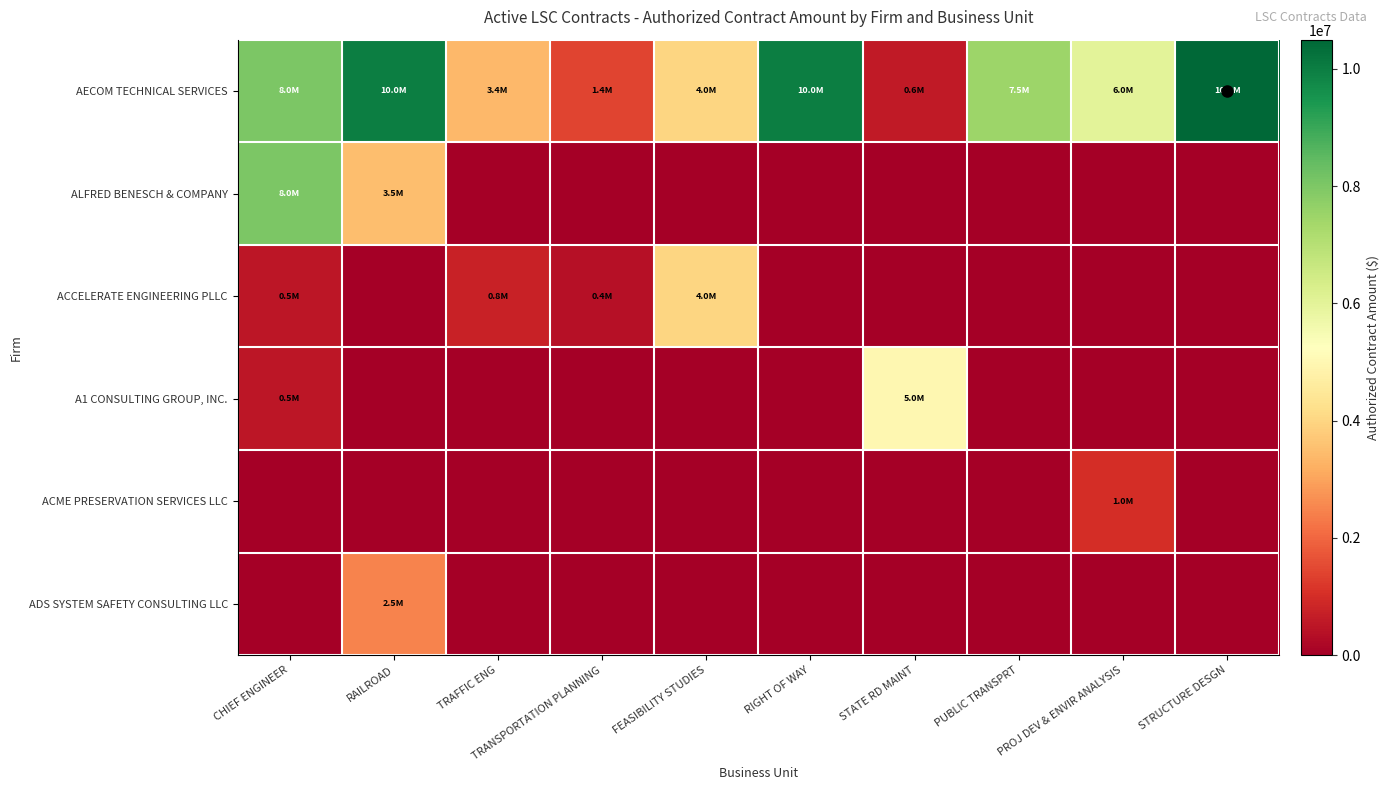

Reading right to left, extract all data points from this chart.

AECOM TECHNICAL SERVICES: STRUCTURE DESGN=10500000	PROJ DEV & ENVIR ANALYSIS=6000000	PUBLIC TRANSPRT=7500000	STATE RD MAINT=600000	RIGHT OF WAY=10000000	FEASIBILITY STUDIES=4000000	TRANSPORTATION PLANNING=1400000	TRAFFIC ENG=3400000	RAILROAD=10000000	CHIEF ENGINEER=8000000
ALFRED BENESCH & COMPANY: STRUCTURE DESGN=0	PROJ DEV & ENVIR ANALYSIS=0	PUBLIC TRANSPRT=0	STATE RD MAINT=0	RIGHT OF WAY=0	FEASIBILITY STUDIES=0	TRANSPORTATION PLANNING=0	TRAFFIC ENG=0	RAILROAD=3500000	CHIEF ENGINEER=8000000
ACCELERATE ENGINEERING PLLC: STRUCTURE DESGN=0	PROJ DEV & ENVIR ANALYSIS=0	PUBLIC TRANSPRT=0	STATE RD MAINT=0	RIGHT OF WAY=0	FEASIBILITY STUDIES=4000000	TRANSPORTATION PLANNING=400000	TRAFFIC ENG=750000	RAILROAD=0	CHIEF ENGINEER=500000
A1 CONSULTING GROUP, INC.: STRUCTURE DESGN=0	PROJ DEV & ENVIR ANALYSIS=0	PUBLIC TRANSPRT=0	STATE RD MAINT=5000000	RIGHT OF WAY=0	FEASIBILITY STUDIES=0	TRANSPORTATION PLANNING=0	TRAFFIC ENG=0	RAILROAD=0	CHIEF ENGINEER=500000
ACME PRESERVATION SERVICES LLC: STRUCTURE DESGN=0	PROJ DEV & ENVIR ANALYSIS=1000000	PUBLIC TRANSPRT=0	STATE RD MAINT=0	RIGHT OF WAY=0	FEASIBILITY STUDIES=0	TRANSPORTATION PLANNING=0	TRAFFIC ENG=0	RAILROAD=0	CHIEF ENGINEER=0
ADS SYSTEM SAFETY CONSULTING LLC: STRUCTURE DESGN=0	PROJ DEV & ENVIR ANALYSIS=0	PUBLIC TRANSPRT=0	STATE RD MAINT=0	RIGHT OF WAY=0	FEASIBILITY STUDIES=0	TRANSPORTATION PLANNING=0	TRAFFIC ENG=0	RAILROAD=2500000	CHIEF ENGINEER=0